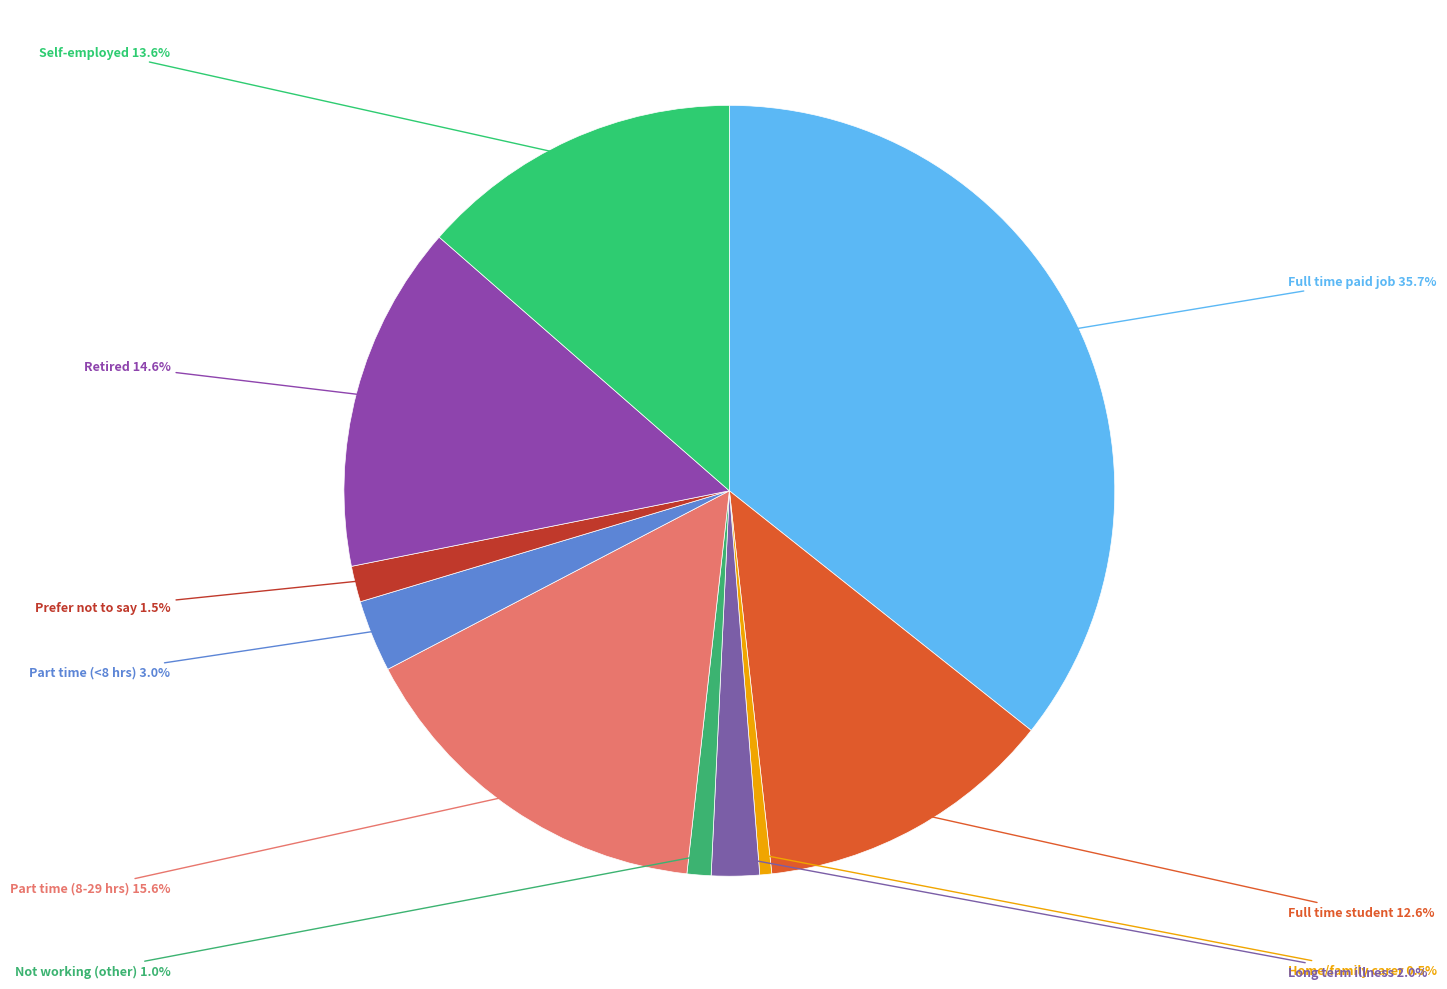

Does Self-employed account for over 50% of the chart?

No